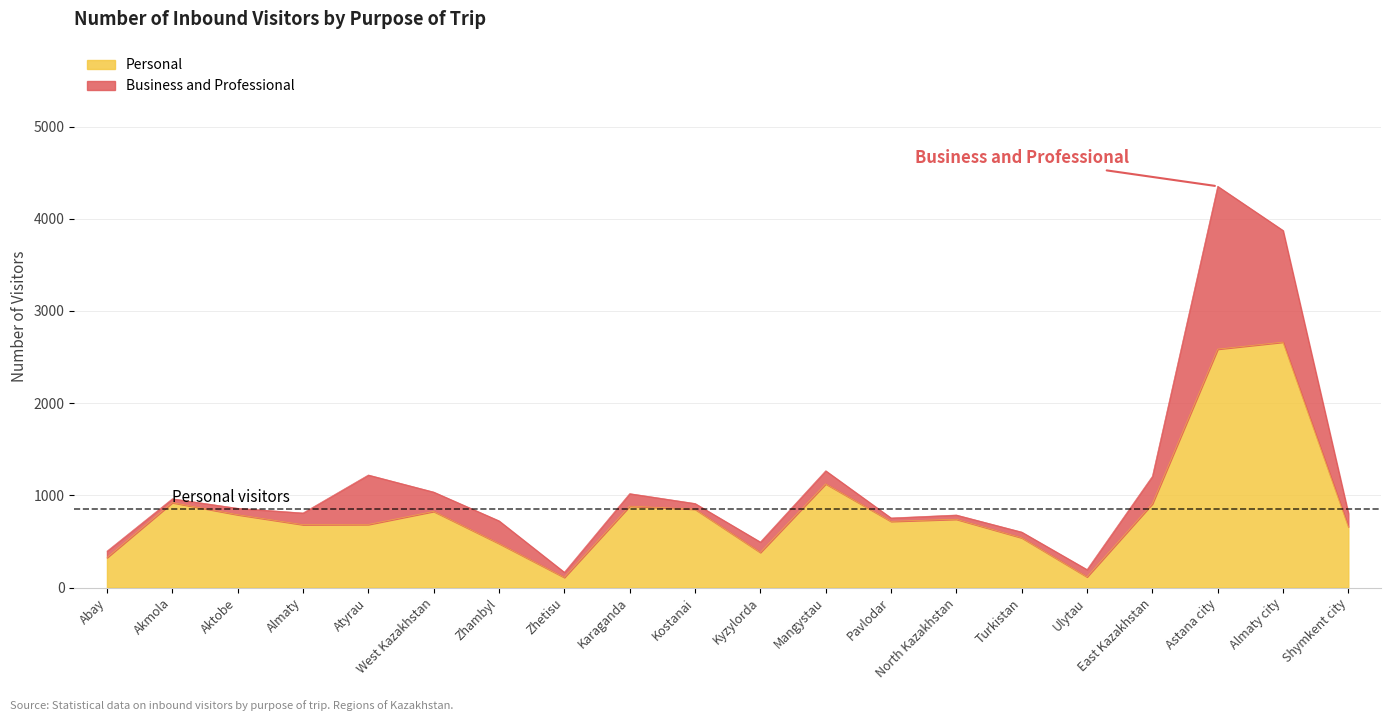

True or false: the data has more than 0 interior local peaks.

True